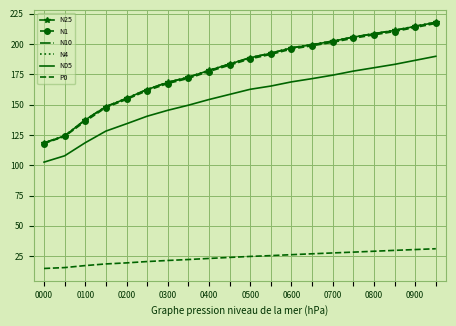

What is the smallest value displayed?

14.8